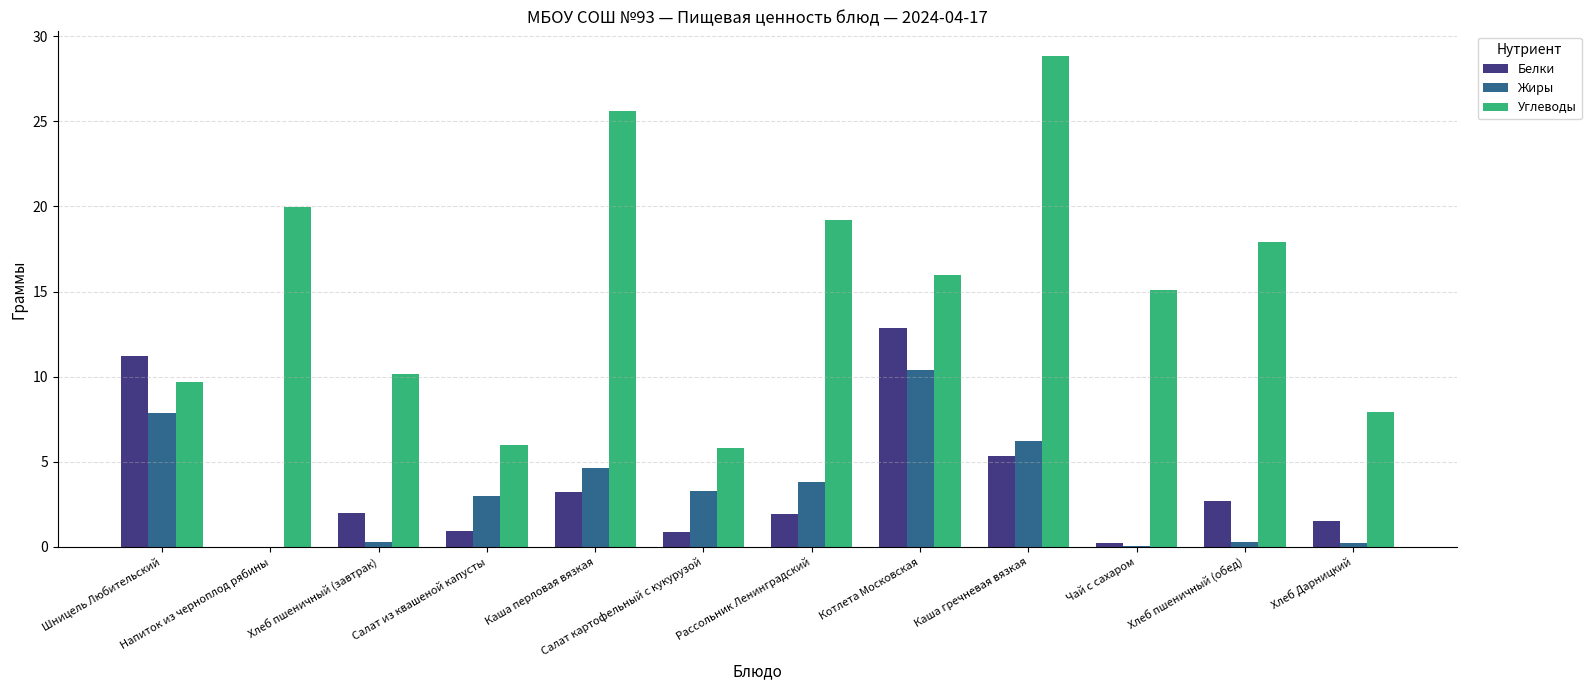

The Углеводы series shows 25.6 at Каша перловая вязкая. True or false?

True